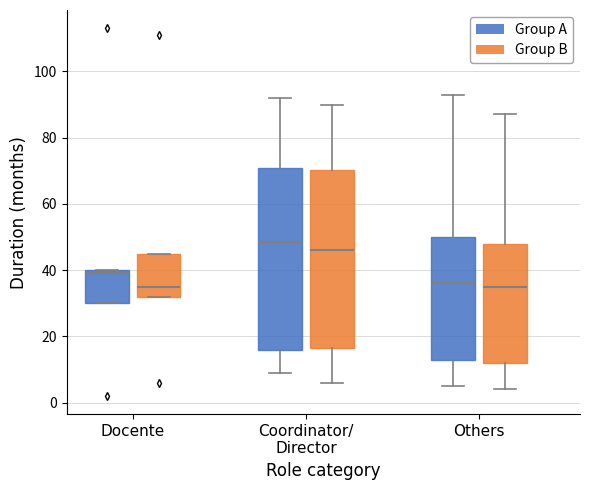

Reading left to right, transcribe this box plot: for each box, give where its median line is, the range the box spans, and where its two whiskers end, as read against the y-axis. The values are not printed on the chart, so give them approximately, as read against the axis.

Docente (Group A): median 40 (just below the box's upper edge), box 30 to 40, whiskers 30 to 40
Docente (Group B): median 36, box 32 to 46, whiskers 32 to 46
Coordinator/ Director (Group A): median 48, box 16 to 70, whiskers 10 to 92
Coordinator/ Director (Group B): median 46, box 16 to 70, whiskers 6 to 90
Others (Group A): median 36, box 14 to 50, whiskers 6 to 94
Others (Group B): median 36, box 12 to 48, whiskers 4 to 88